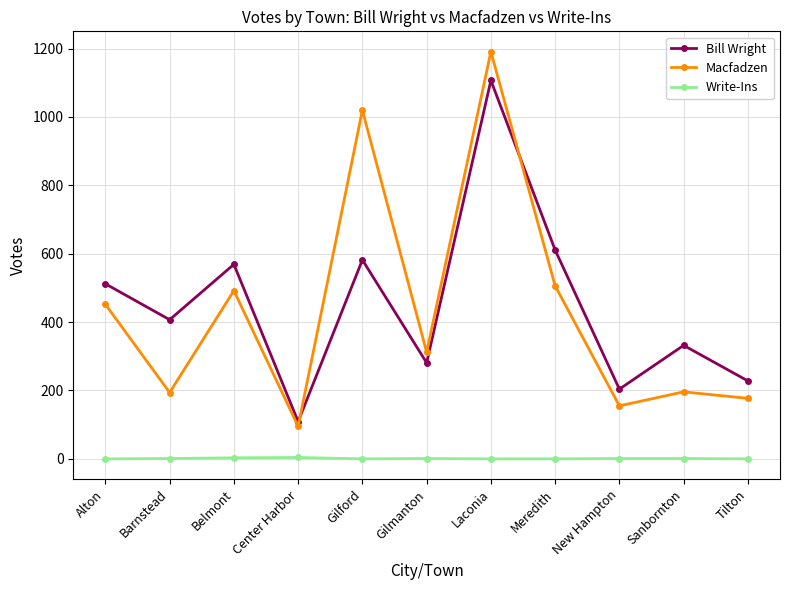

True or false: Macfadzen has more than 0 points higher than both neighbors.

True